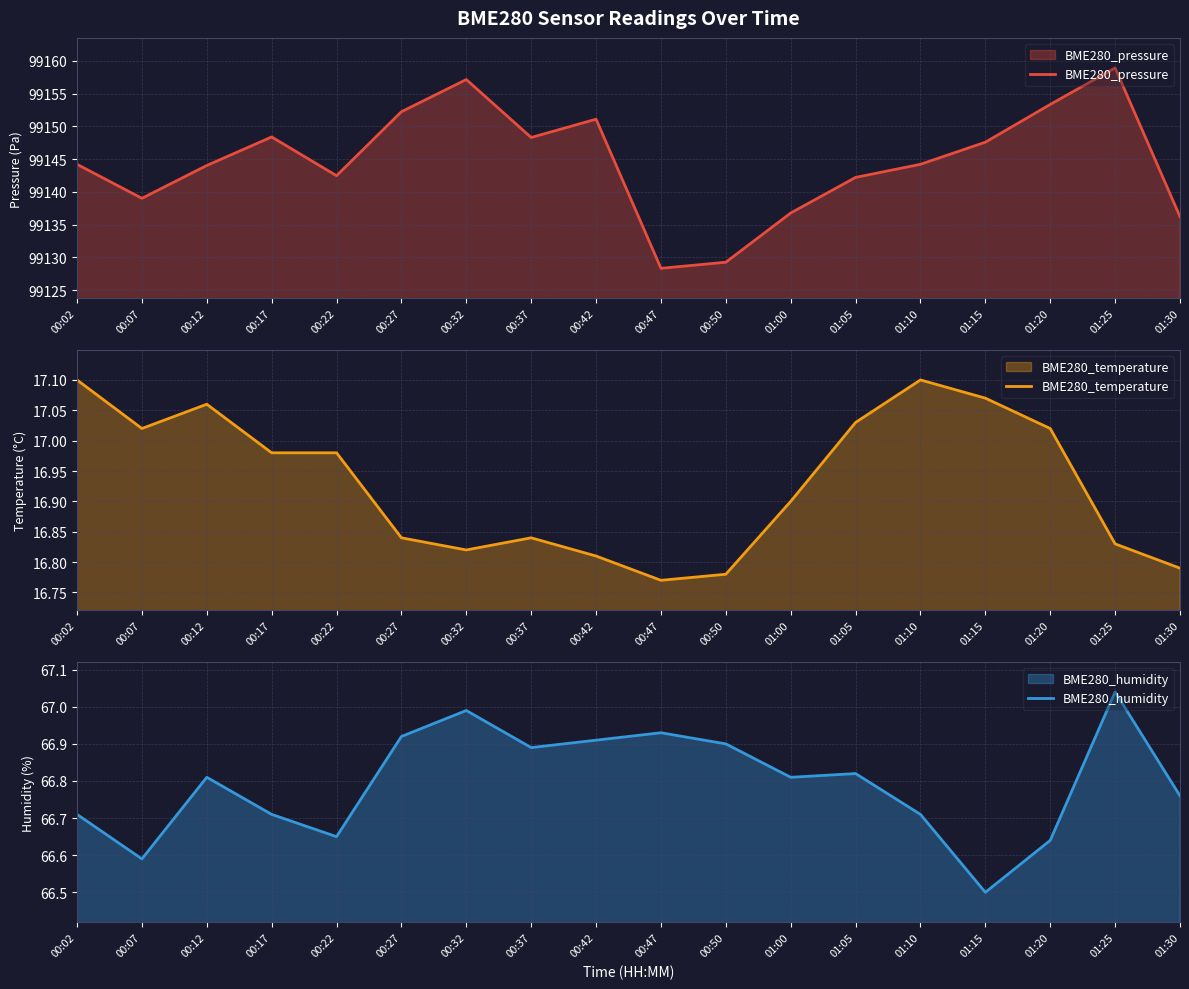

What are all the series names shown in the legend?

BME280_pressure, BME280_temperature, BME280_humidity